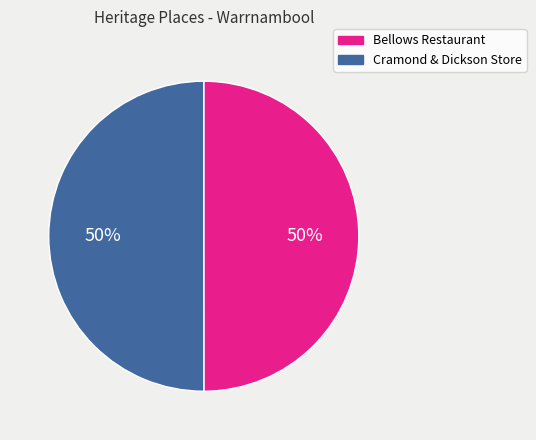

To the nearest percent, what is the average slice percentage?

50%